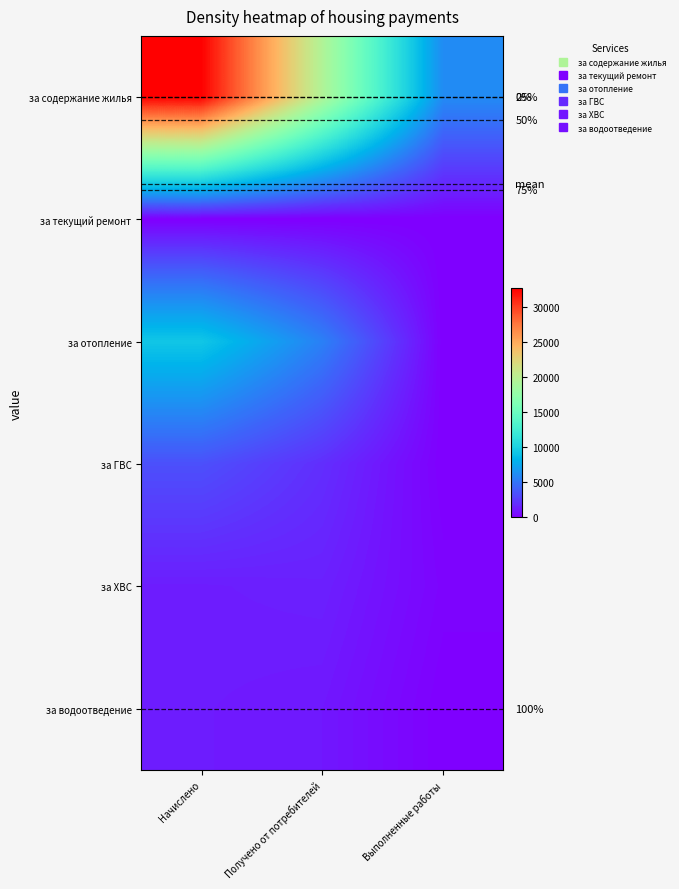

At which category is the sum across all series the highest?

Начислено